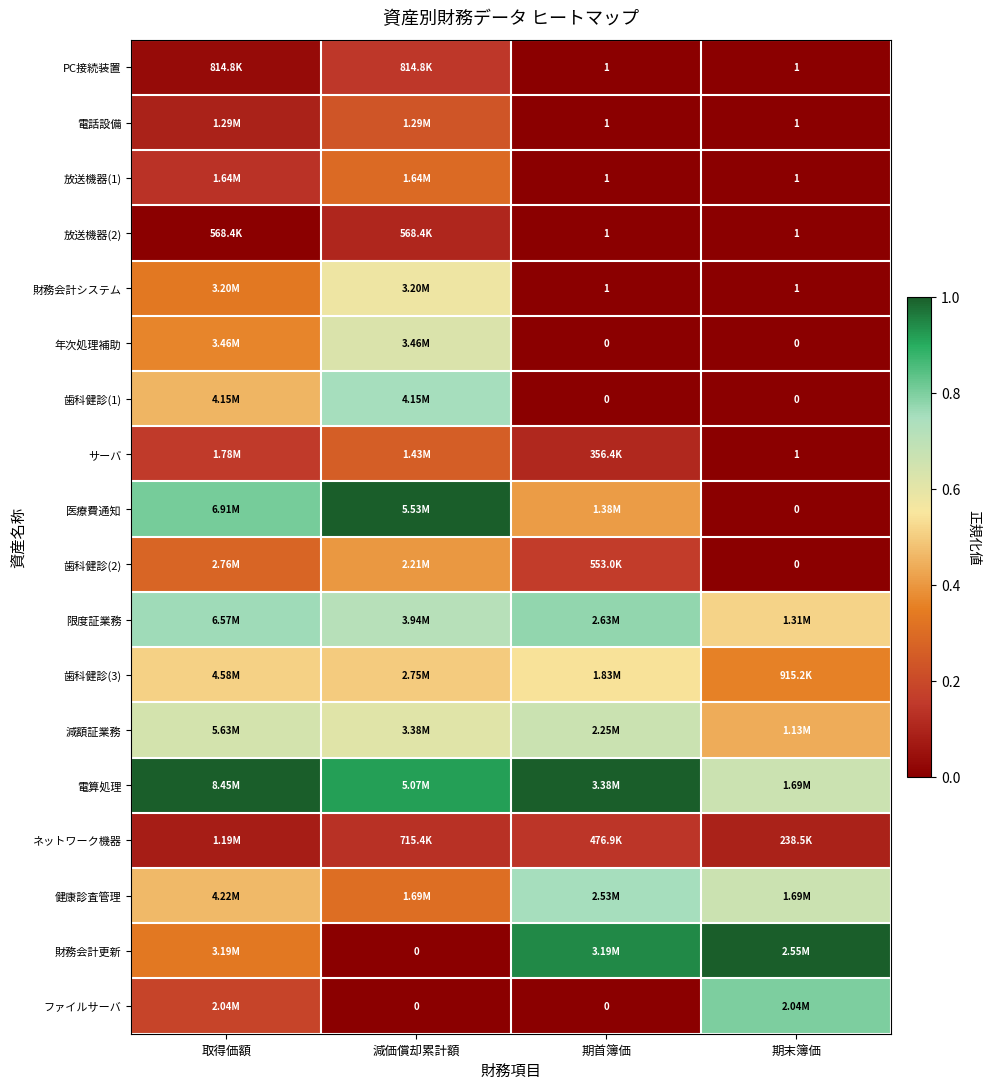

At which label is 財務会計更新 closest to 0?

減価償却累計額